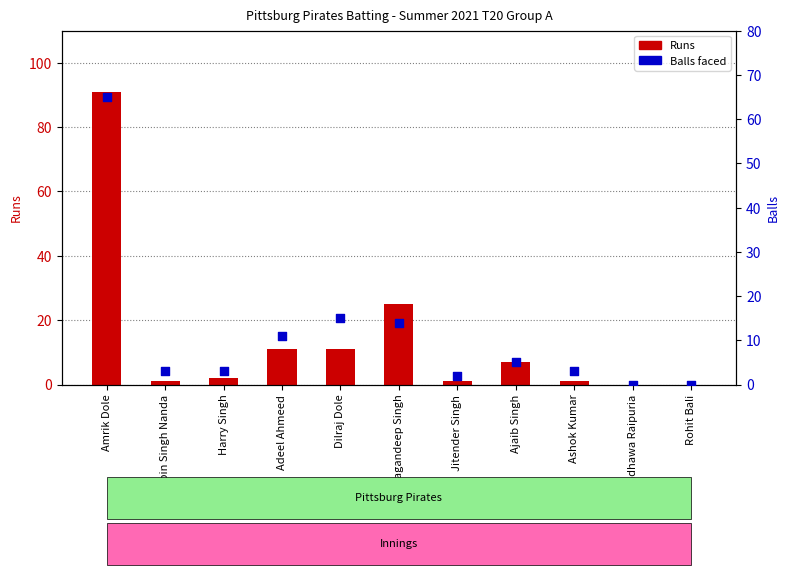

At which category is the sum across all series the highest?

Amrik Dole